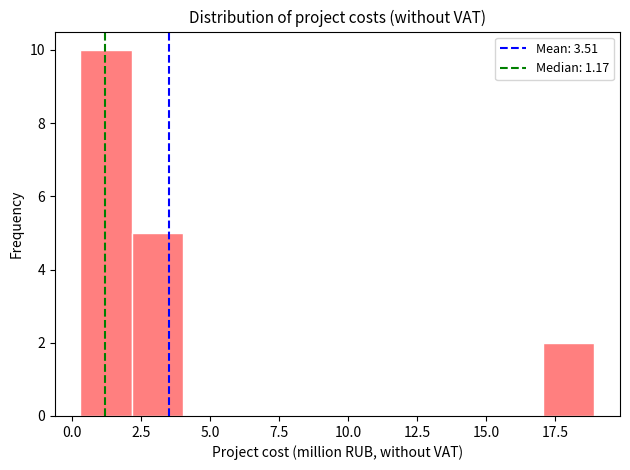

Read against the x-axis, roughly where is the centre of the tallest bar?

1.0